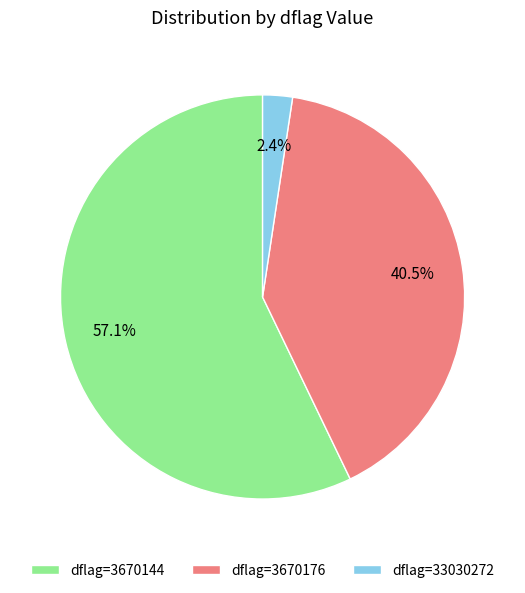

Do dflag=3670144 and dflag=33030272 together represent more than half of the pie?

Yes